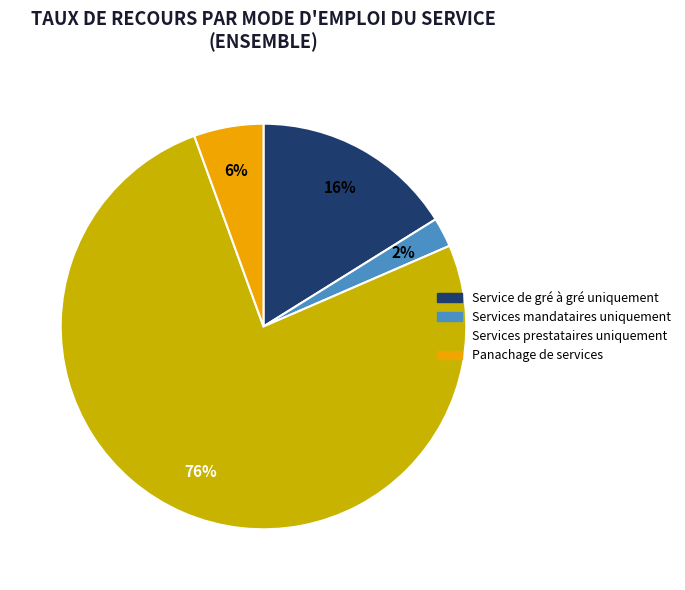

Which has a higher value, Panachage de services or Services prestataires uniquement?

Services prestataires uniquement